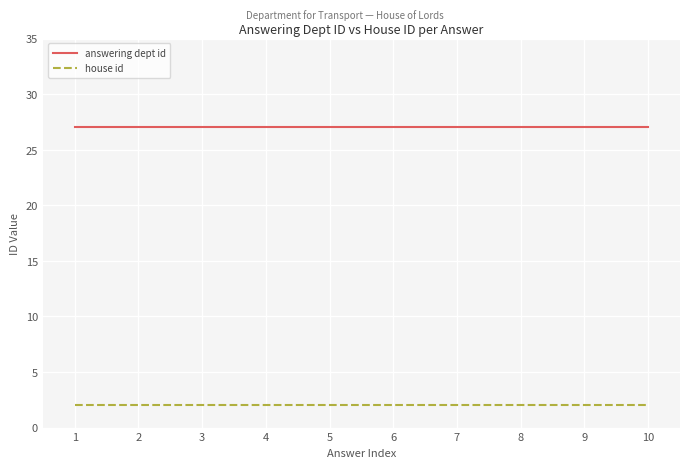

Rank the series by their maximum value, from highest to lowest.

answering dept id, house id